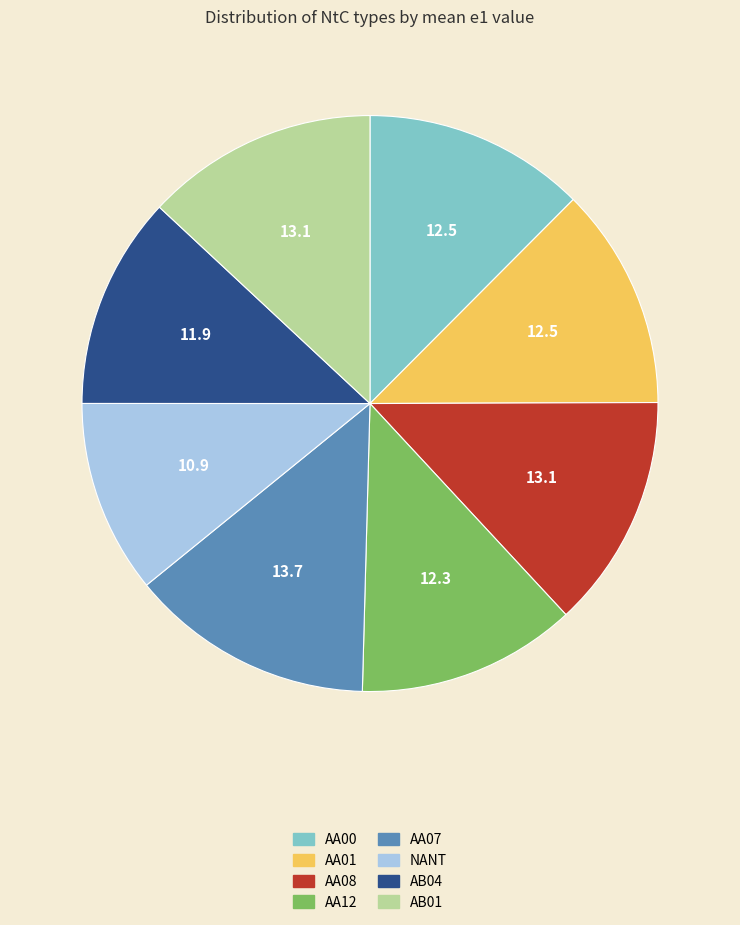

Does NANT represent more than half of the total?

No